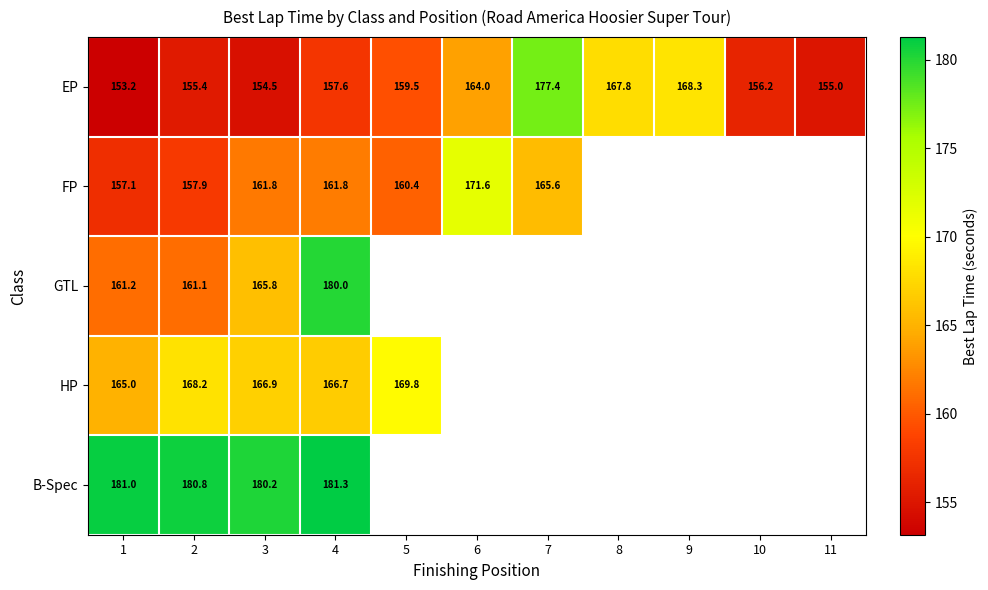

Is it true that EP equals 31.4 at 1?

False